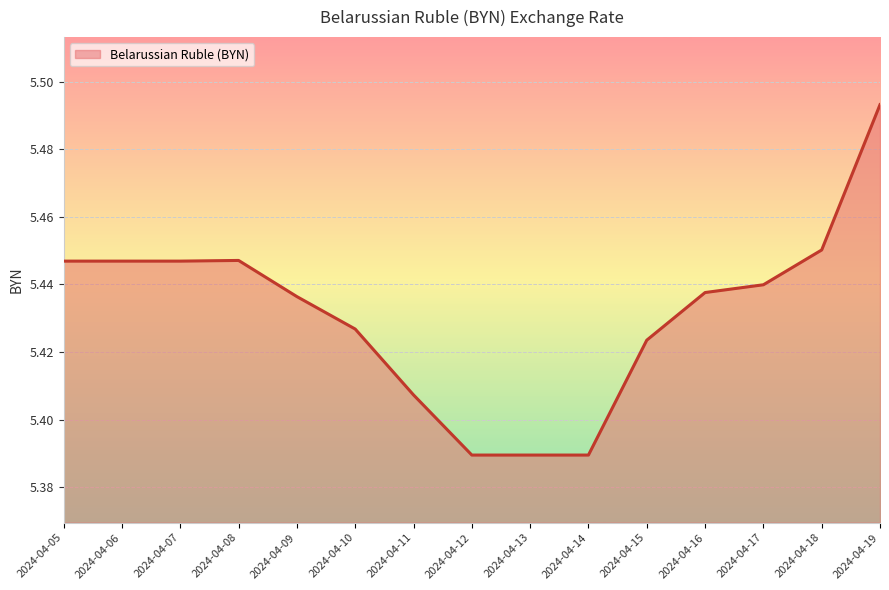

The chart shows a value of 1.5 at 2024-04-19. True or false?

False